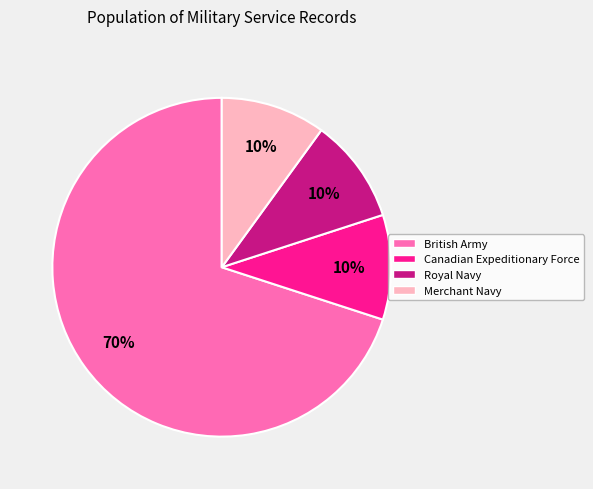

To the nearest percent, what is the difference between the largest and smallest slice percentages?

60%